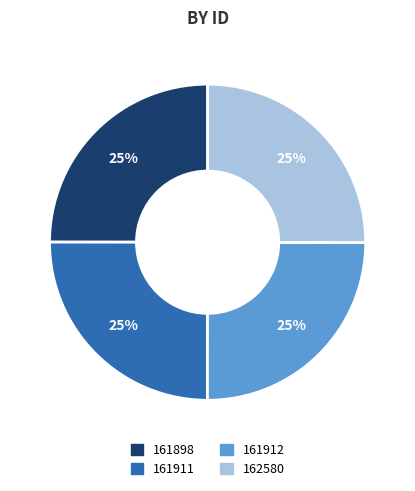

Does 161898 represent more than half of the total?

No